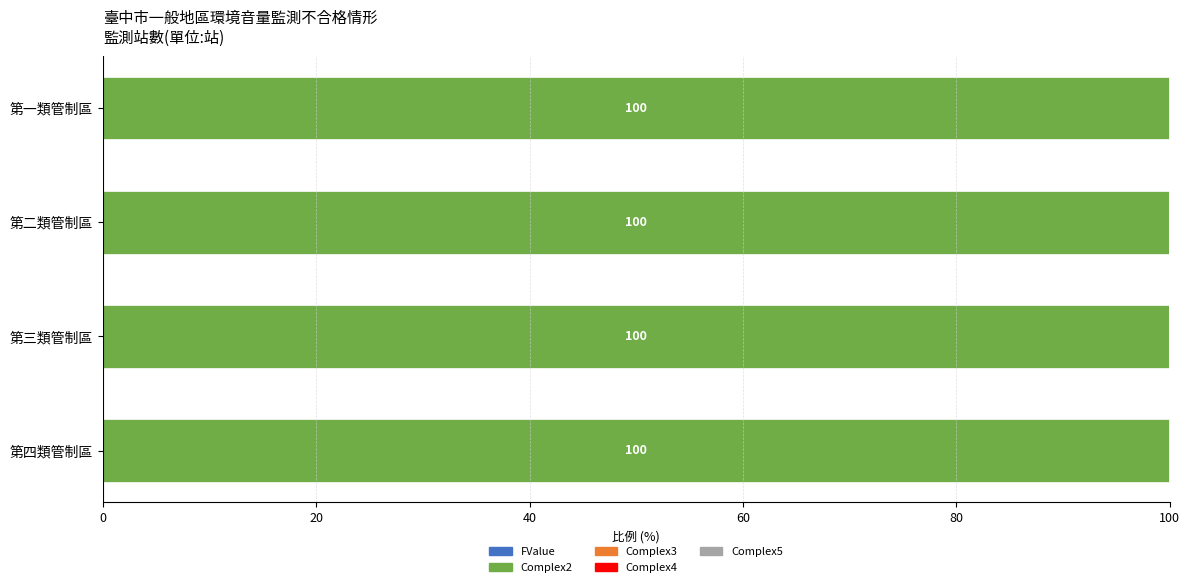

What is the approximate value of Complex2 at 第三類管制區?

100.0